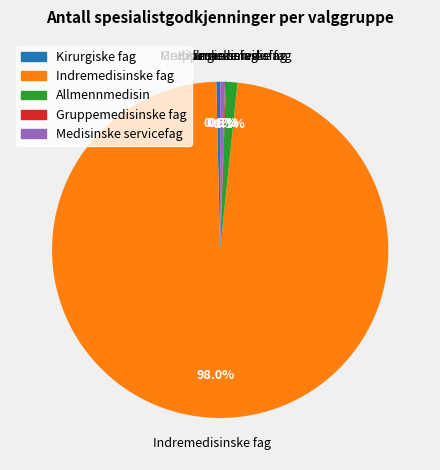

Which category has the biggest portion of the pie?

Indremedisinske fag